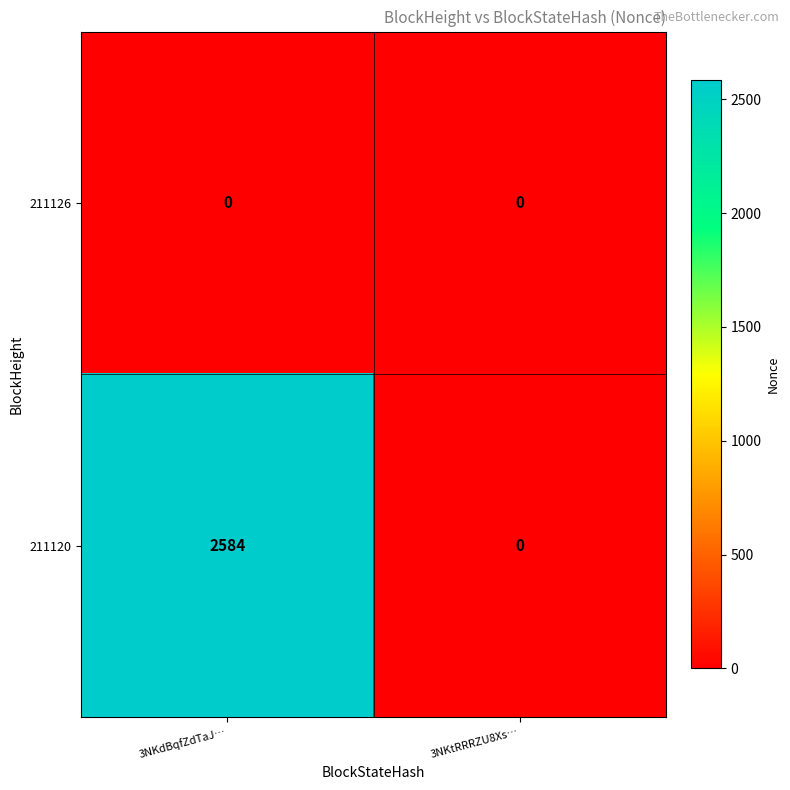

What is the difference between the maximum and minimum values in the 211120 series?

2584